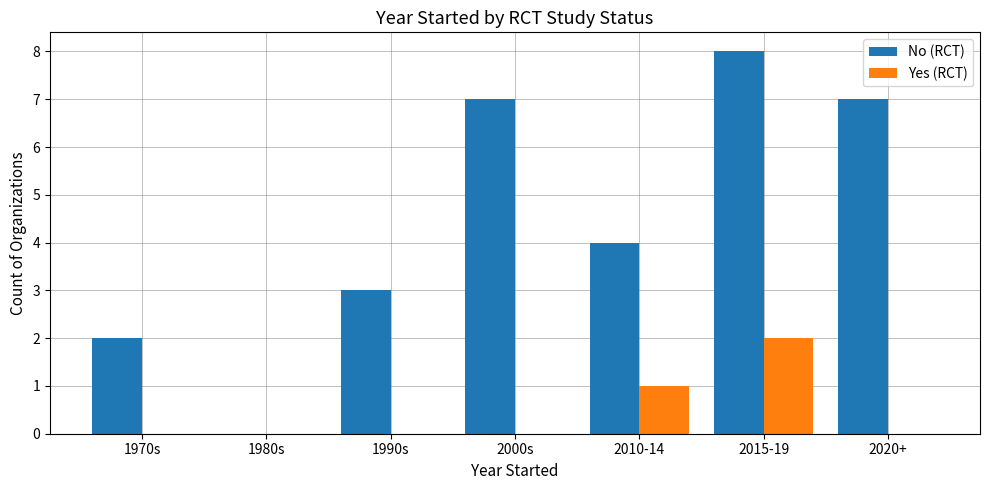

Is it true that No (RCT) equals 4 at 1970s?

False